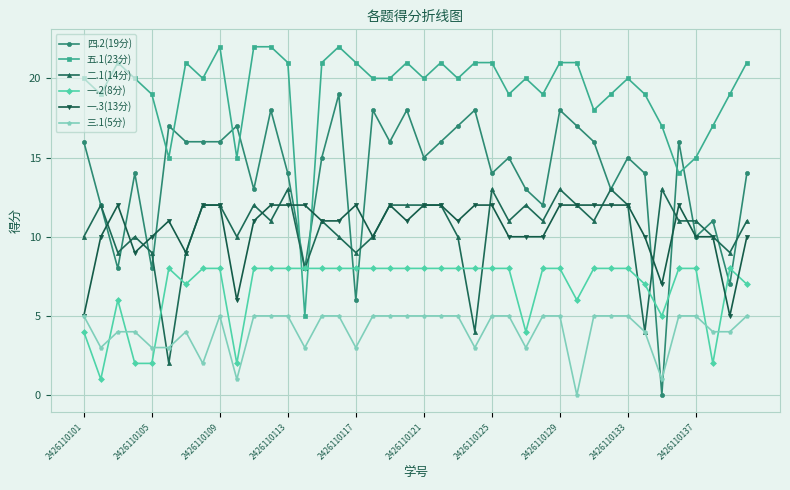

Which series has the largest total across all categories?

五.1(23分)